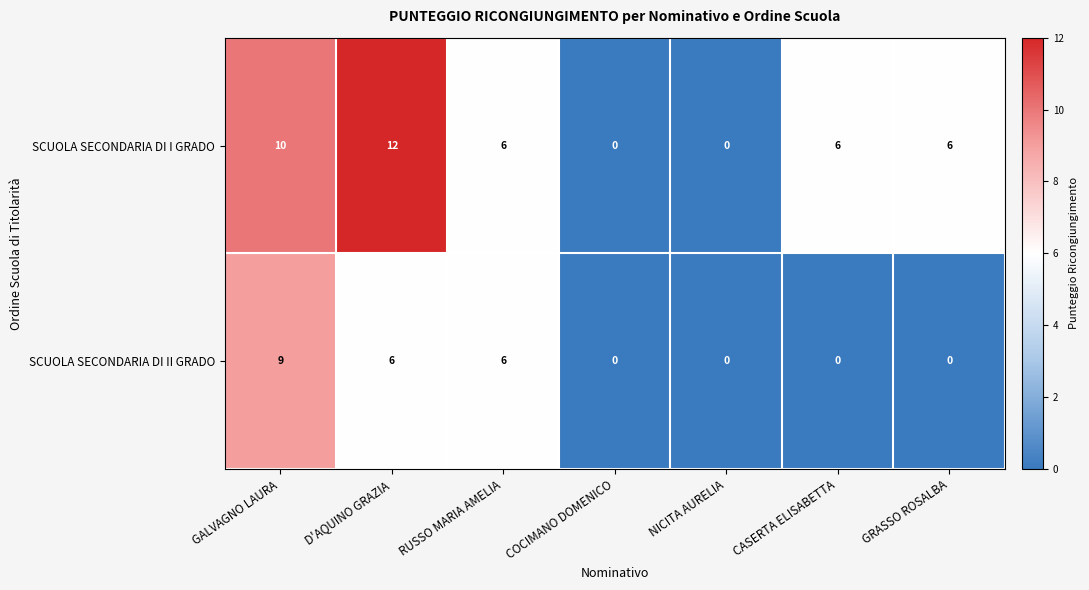

At which category does the chart reach its peak across all series?

D'AQUINO GRAZIA